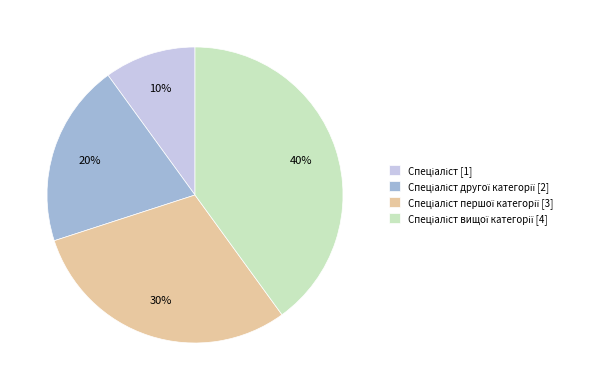

Is there a majority slice in this chart?

No